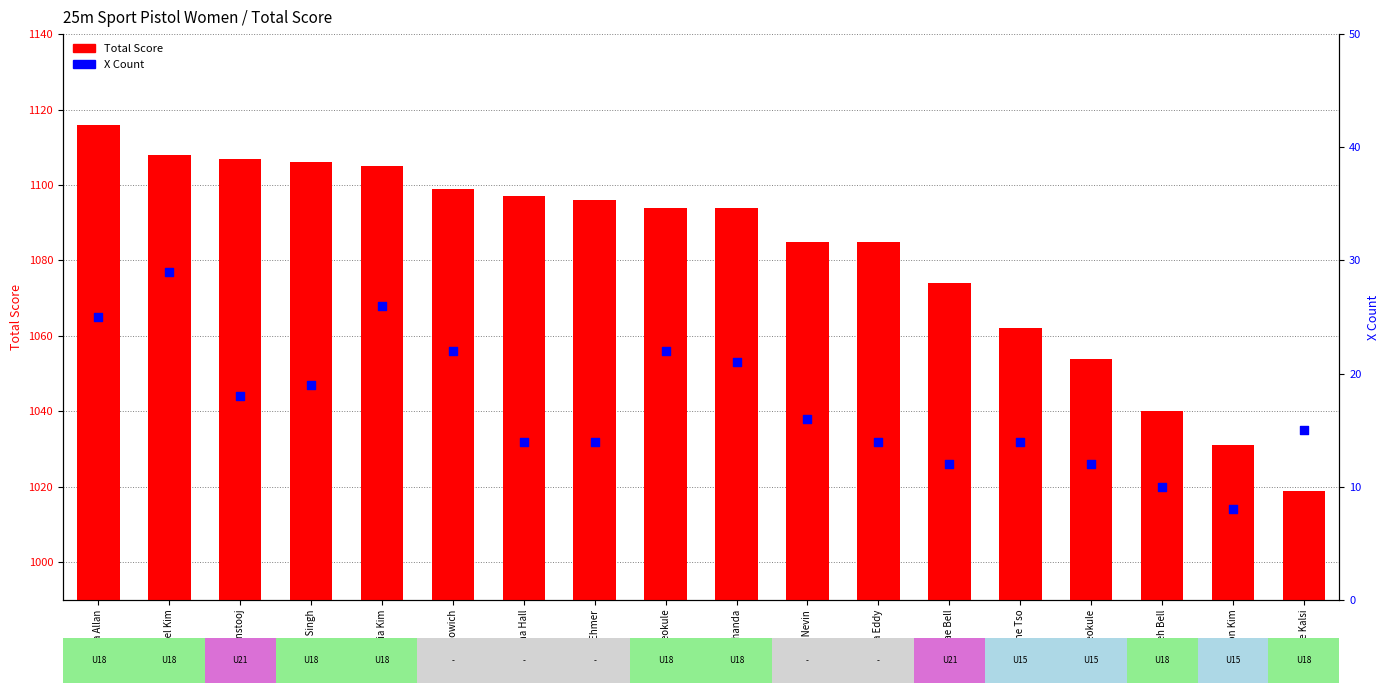

Which series contains the highest Y value?

Total Score